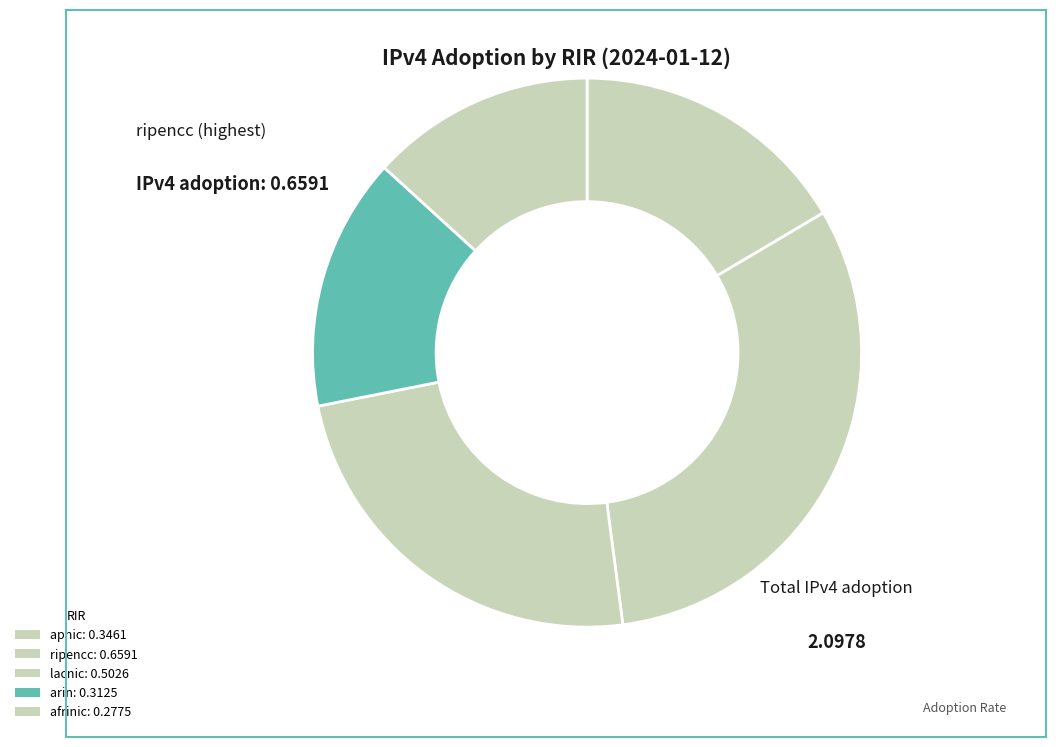

Count the number of slices in the pie.

5